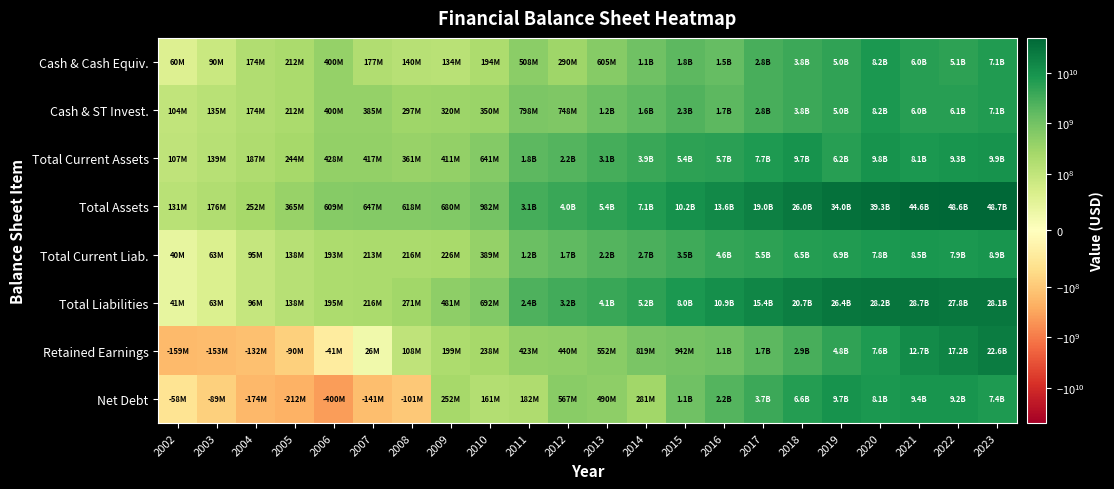

Which series has the widest spread of values?

Total Assets